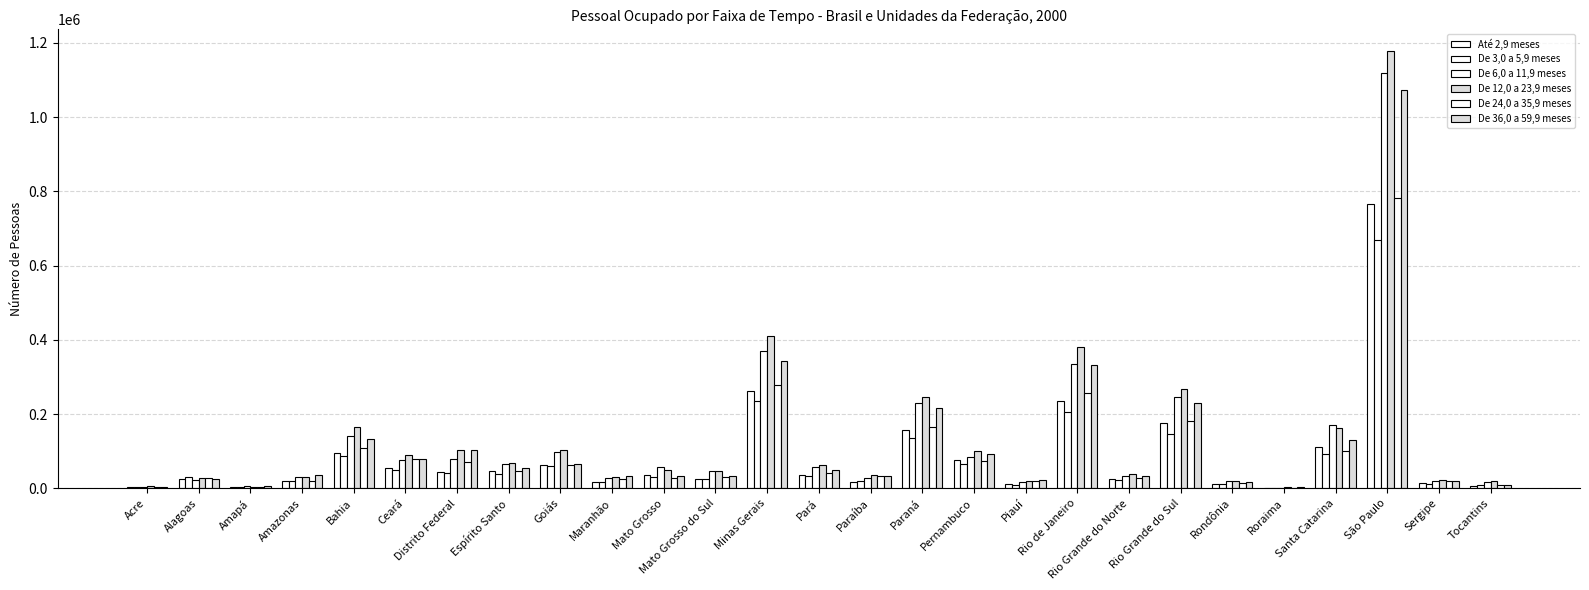

Count the number of categories in the chart.

27